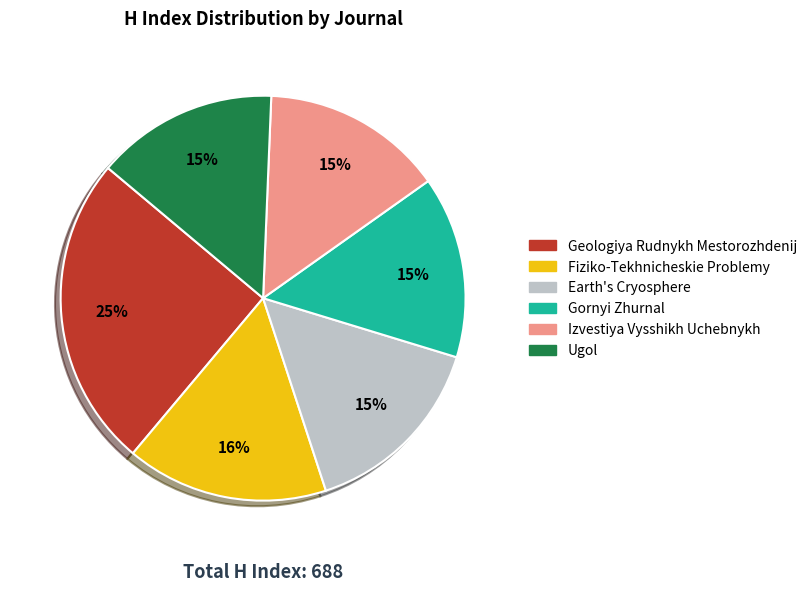

Which slice is the largest?

Geologiya Rudnykh Mestorozhdenij